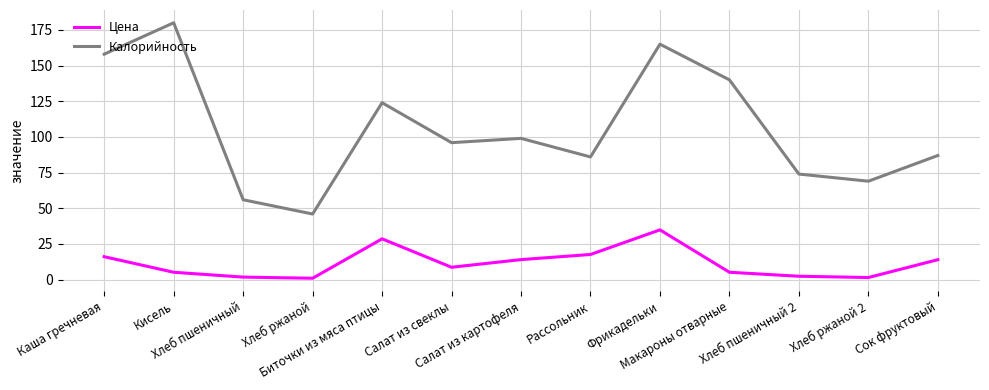

Is it true that Калорийность equals 99.0 at Салат из картофеля?

True